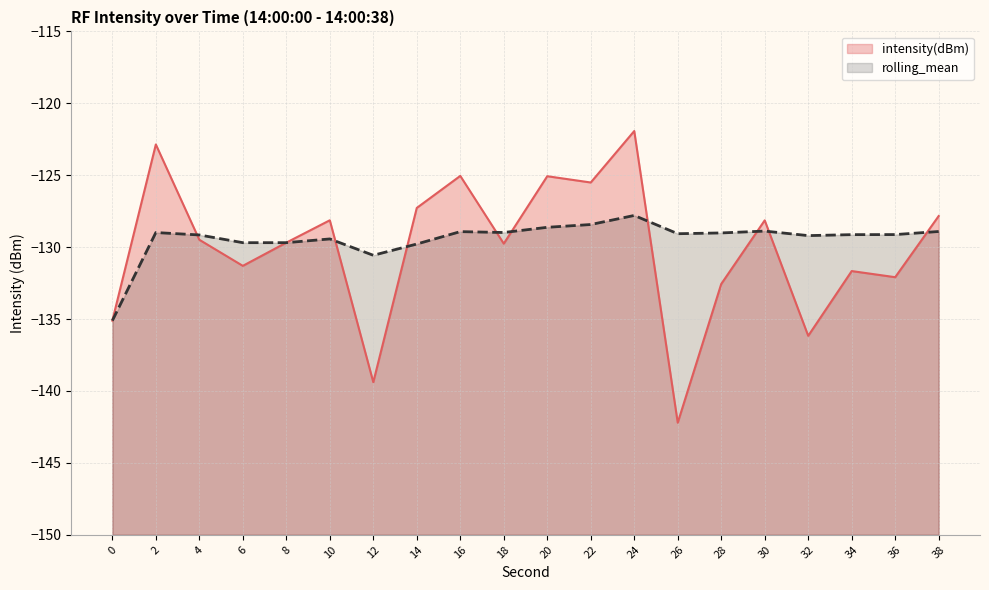

What is the sum of all intensity(dBm) values?

-2601.2